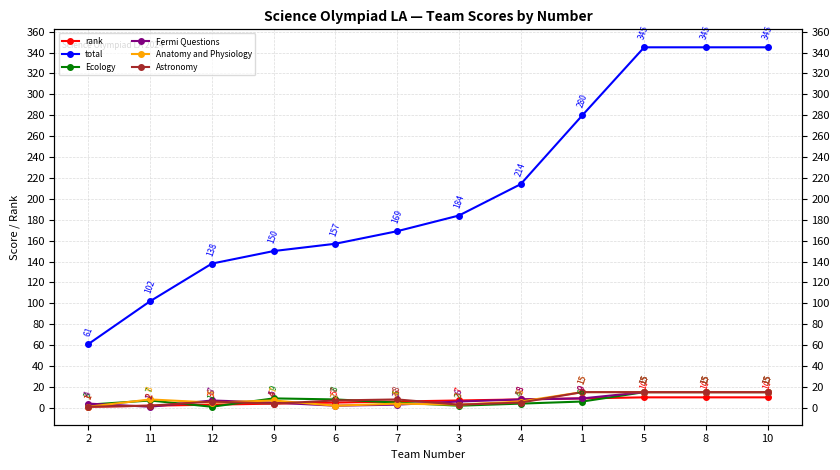

True or false: Ecology and Fermi Questions intersect in this chart.

True